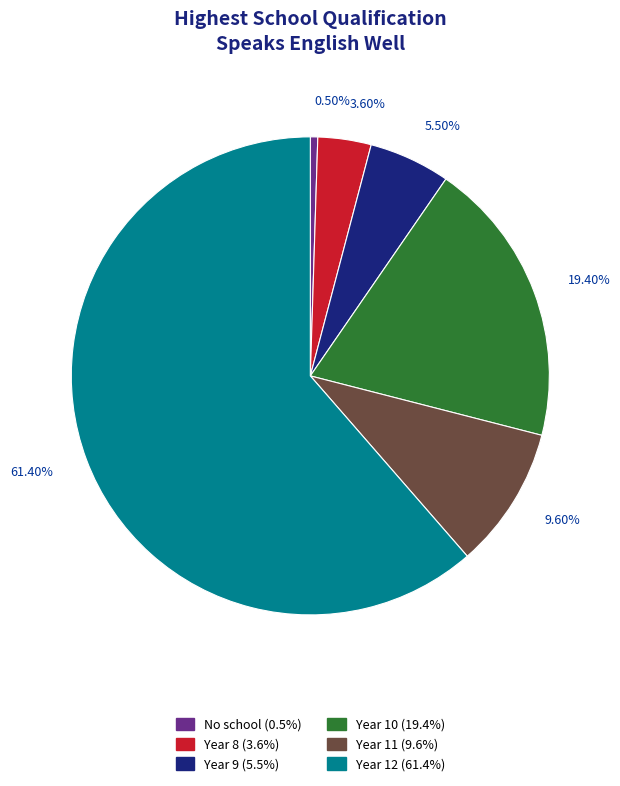

To the nearest percent, what is the difference between the Year 9 and Year 11 slice percentages?

4%